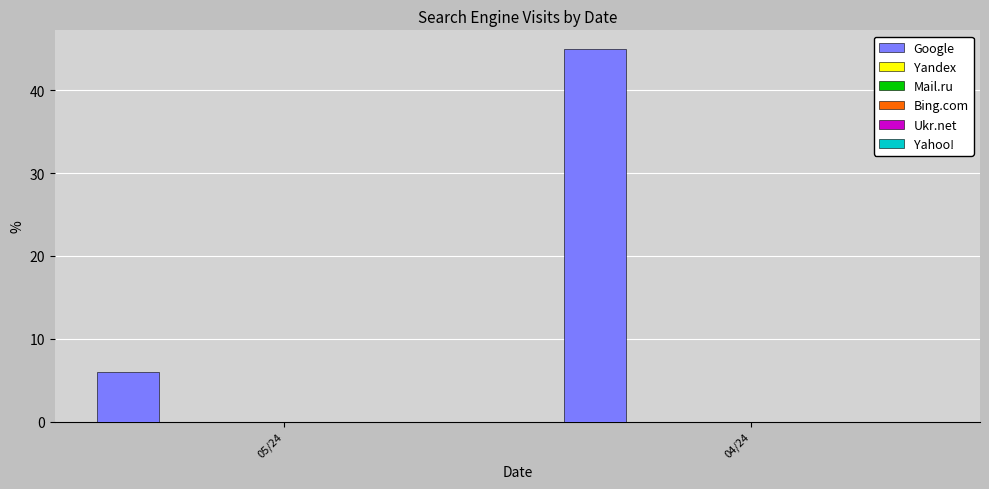

What is the value of the 1st bar from the left?

6